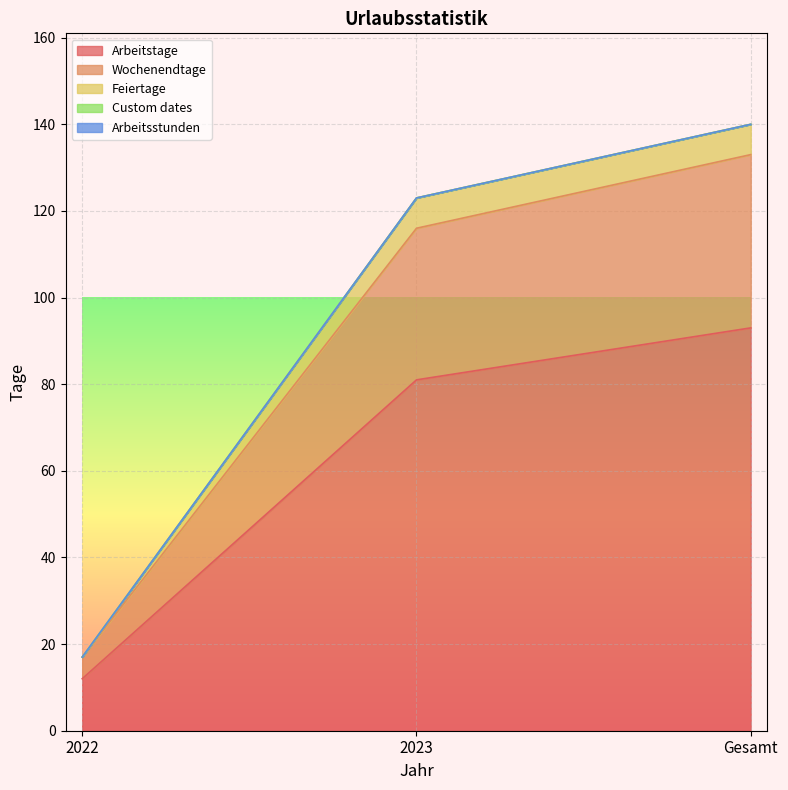

At how many categories does at least one series exceed 118?

2